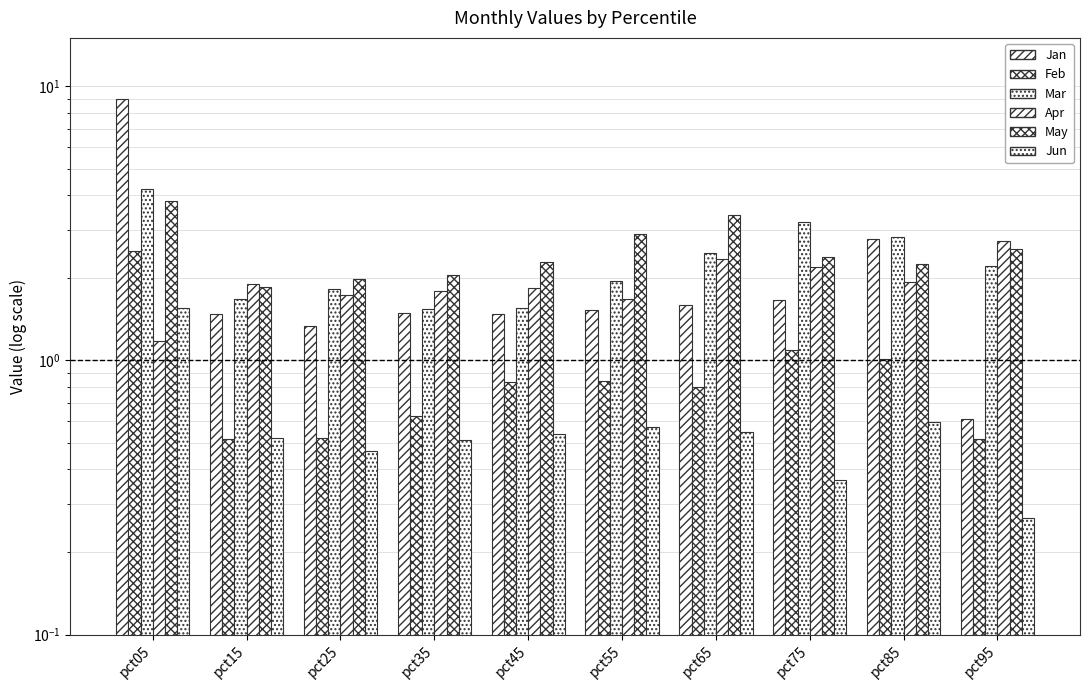

Which series has the widest spread of values?

Jan